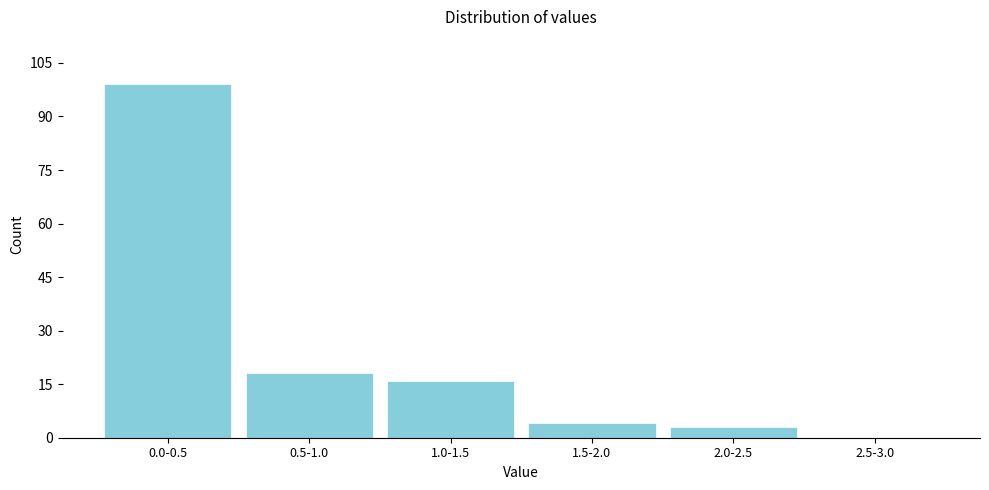

Reading left to right, what are all the values shown in this chart?

0.0-0.5=99	0.5-1.0=18	1.0-1.5=16	1.5-2.0=4	2.0-2.5=3	2.5-3.0=0